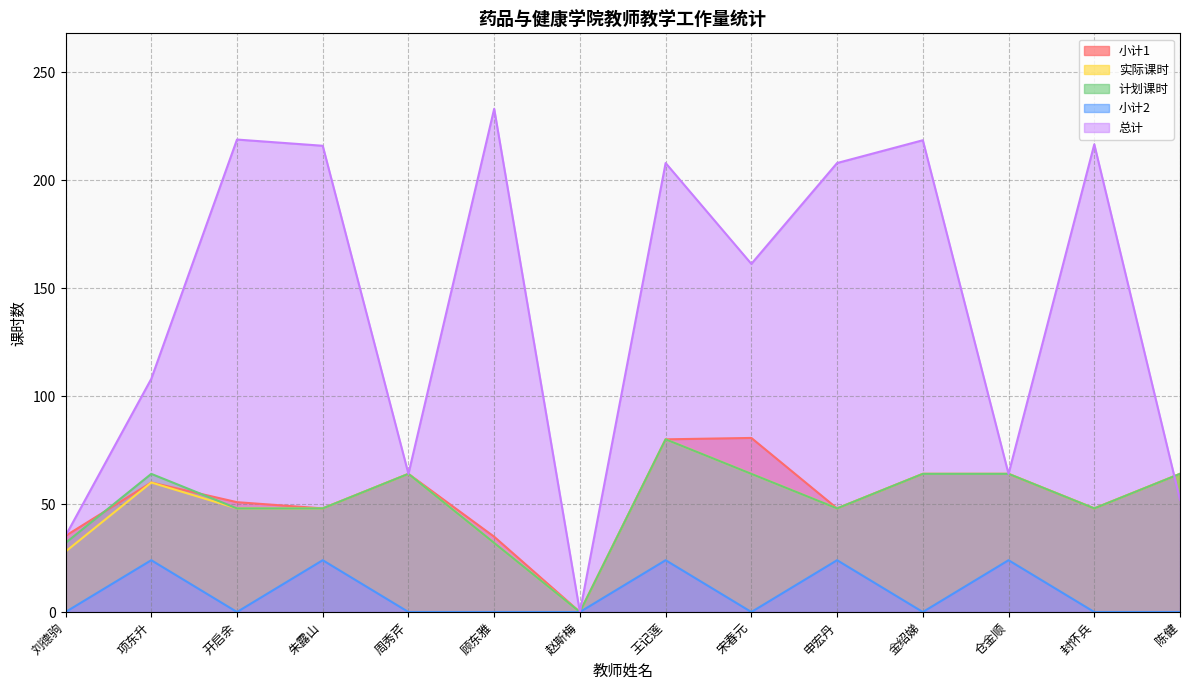

What is the difference between the maximum and minimum values in the 实际课时 series?

80.0